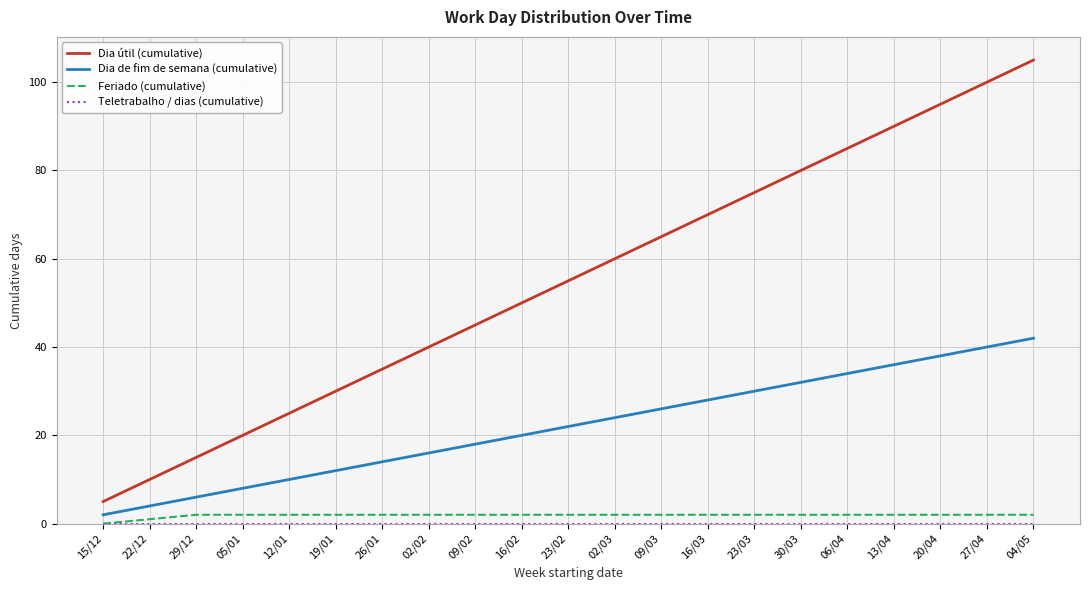

What is the total value across all series at 20/04?

135